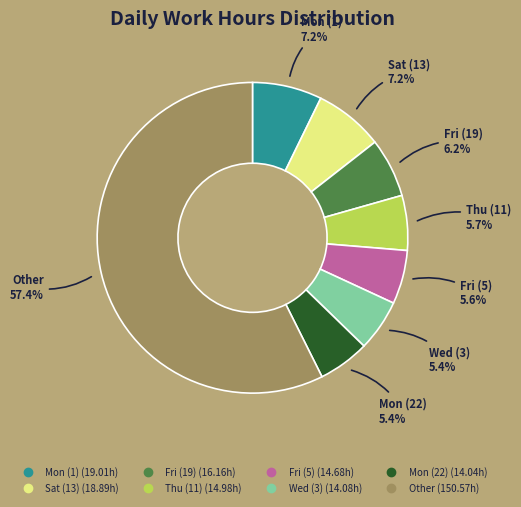

Does any single category account for the majority?

Yes